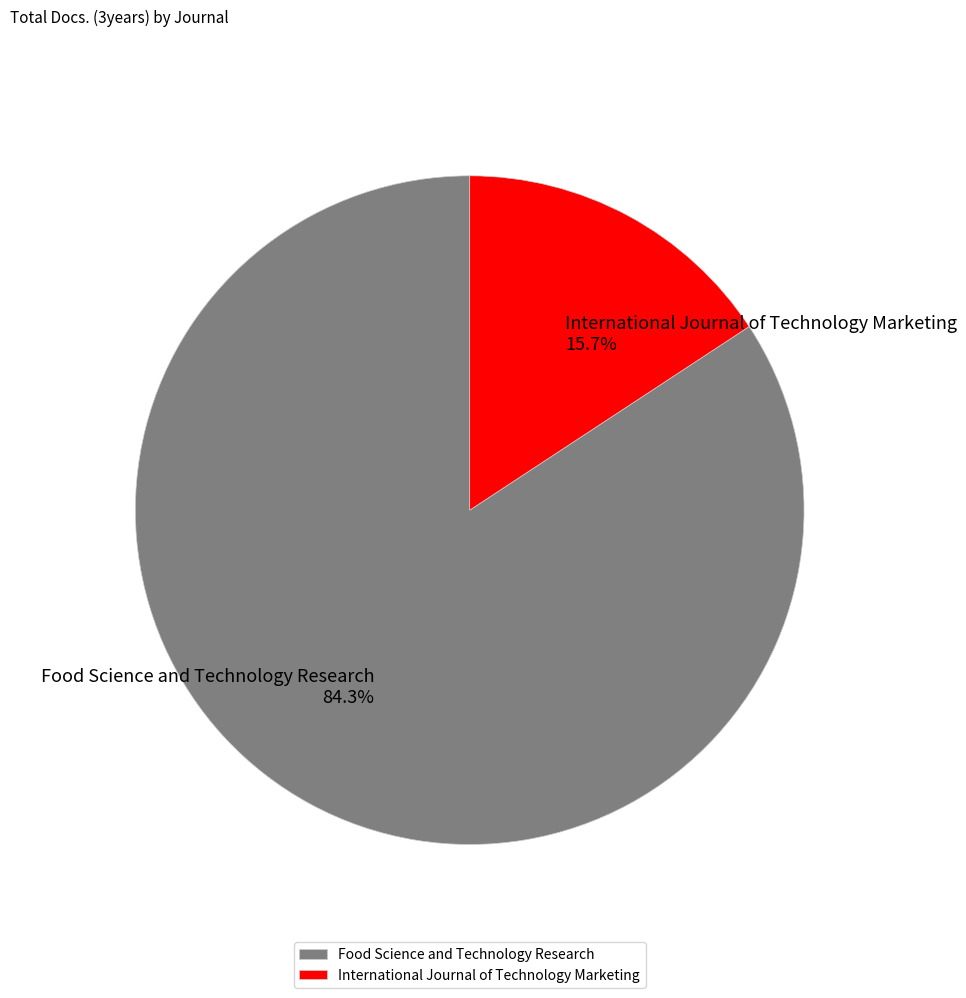

To the nearest percent, what is the combined percentage of Food Science and Technology Research and International Journal of Technology Marketing?

100%